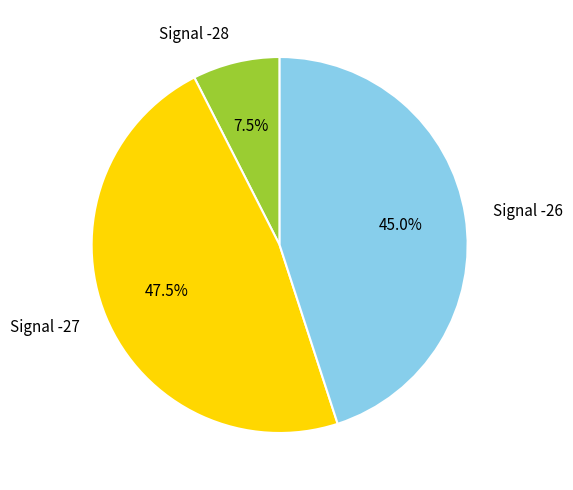

How many slices are in this pie chart?

3